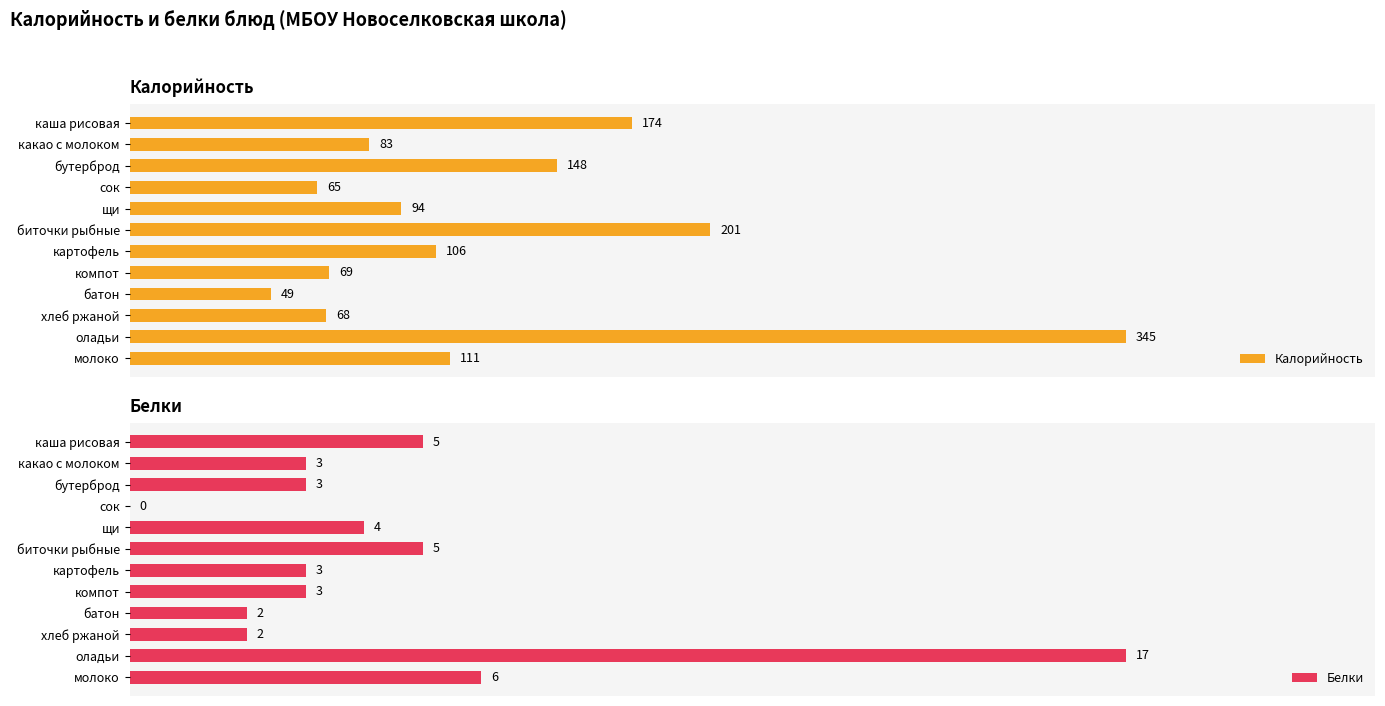

Where is Калорийность nearest to the value 197?

биточки рыбные